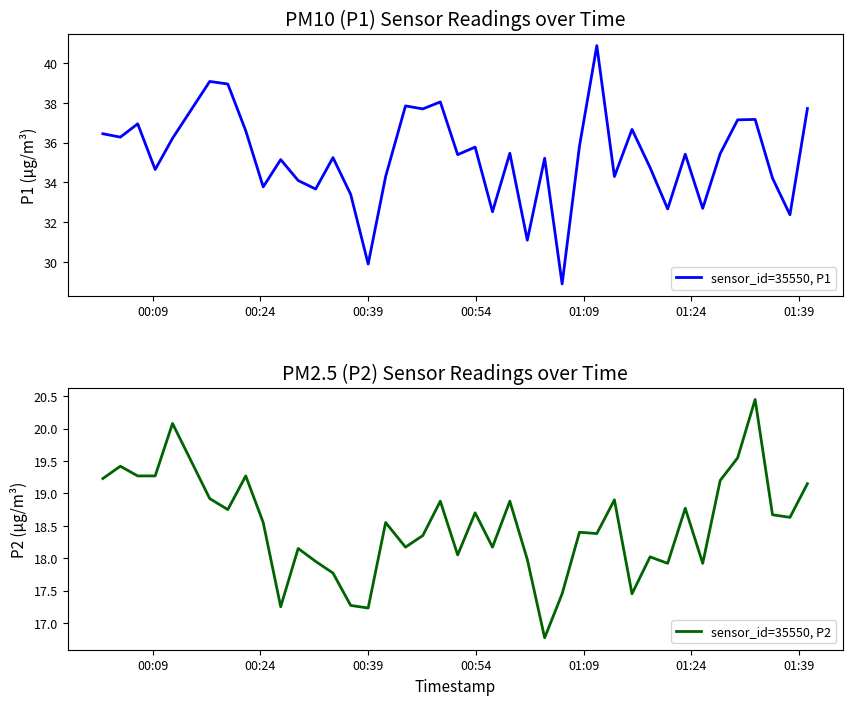

What is the maximum value for sensor_id=35550, P1?

40.9